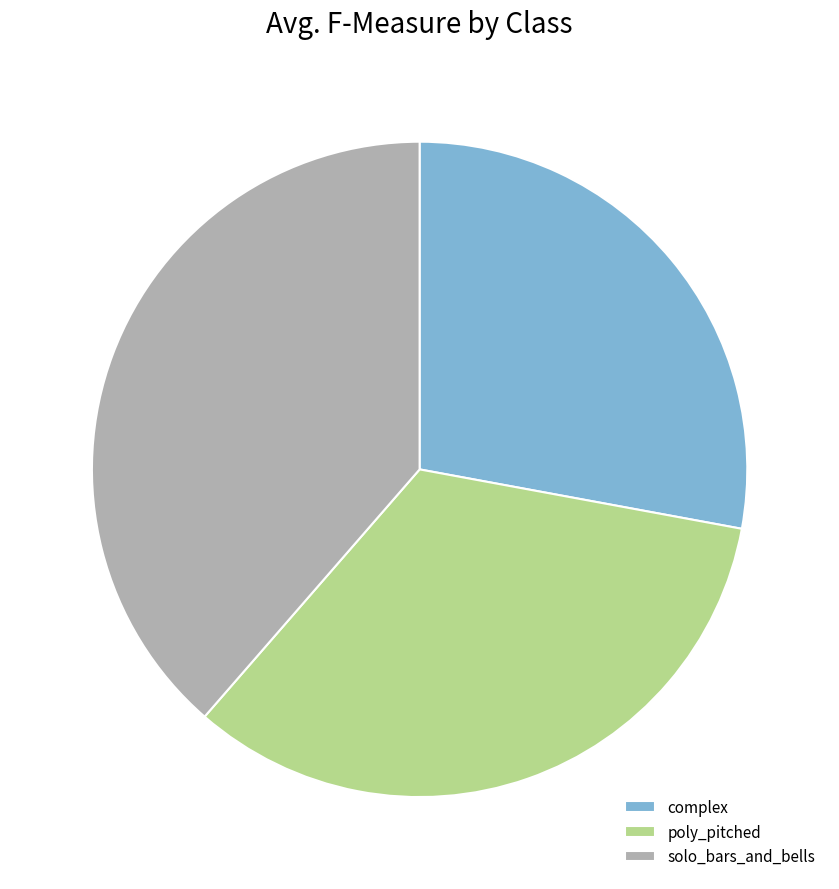

What is the largest slice in the pie chart?

solo_bars_and_bells